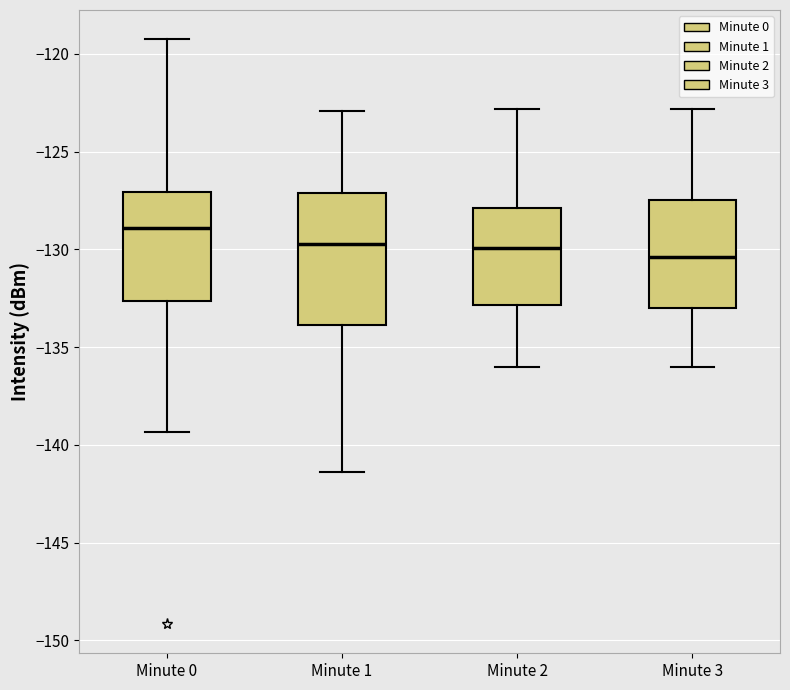

Comparing the boxes themselves (not the whiskers), which one is the tallest?

Minute 1